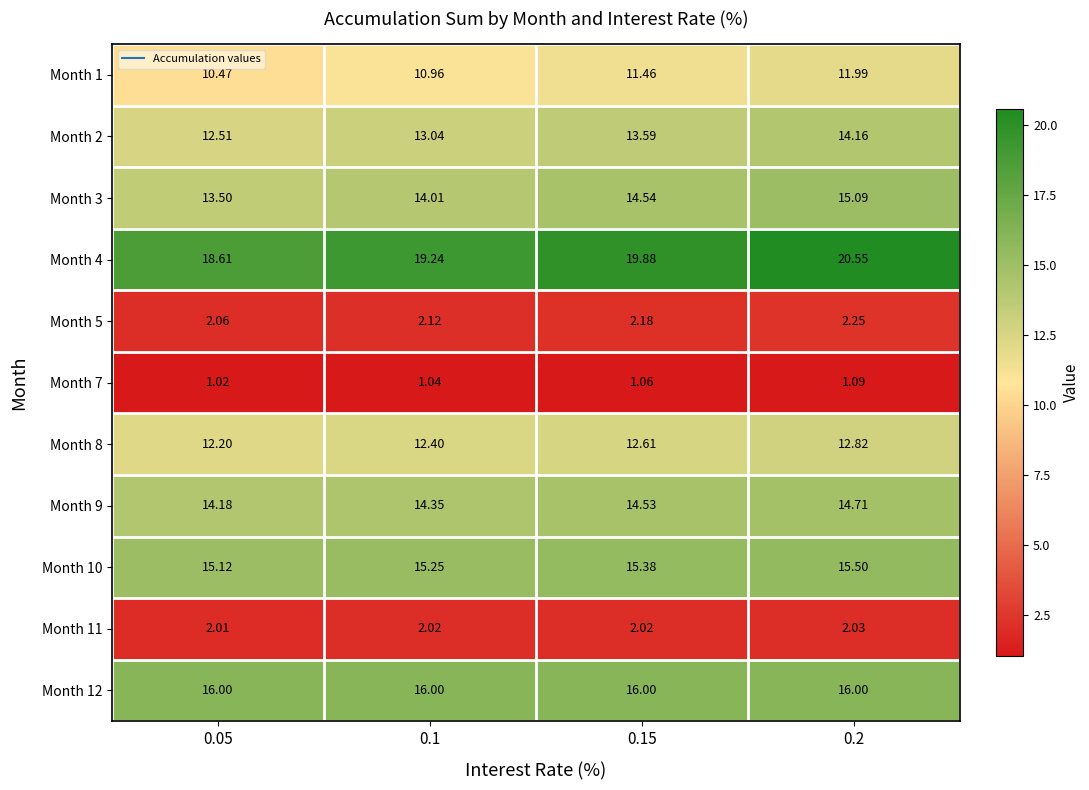

Is the value of Month 4 at 0.1 greater than the value of Month 10 at 0.2?

Yes